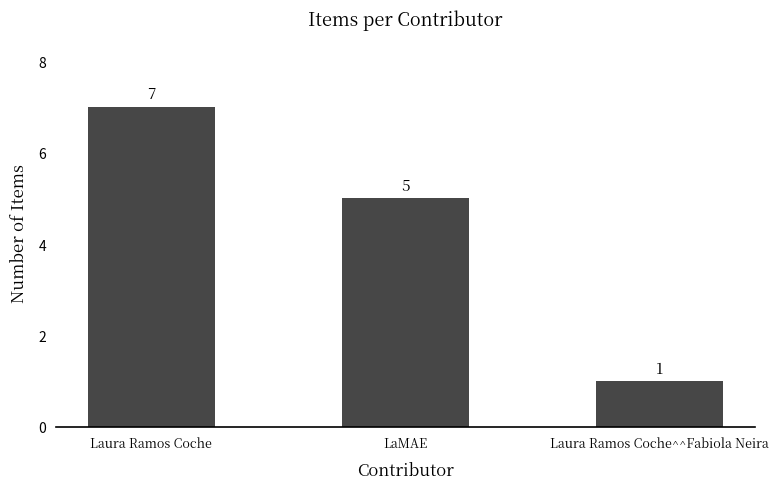

At which label does the data first exceed 5?

Laura Ramos Coche